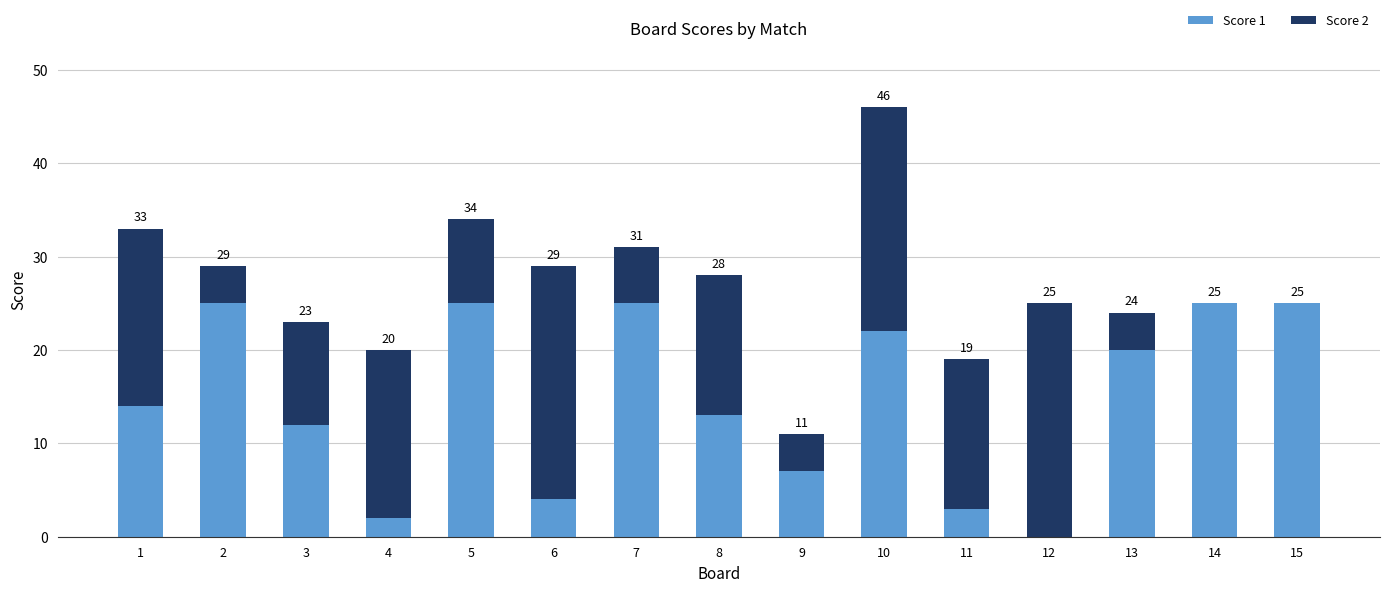

What are all the series names shown in the legend?

Score 1, Score 2